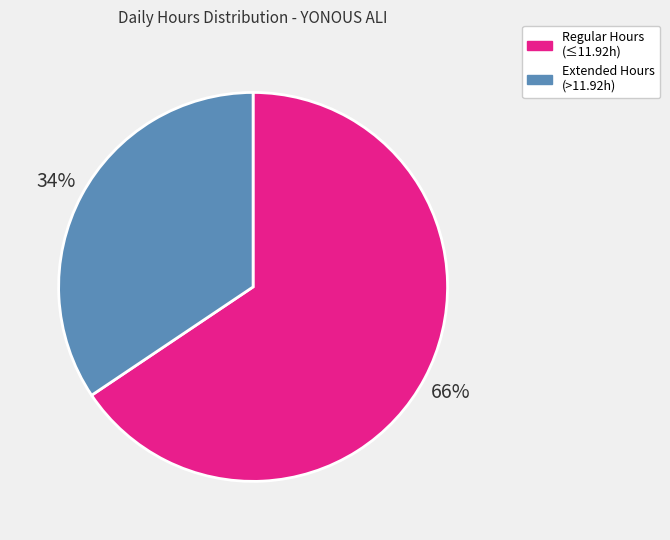

Is there any slice that represents more than half of the pie?

Yes